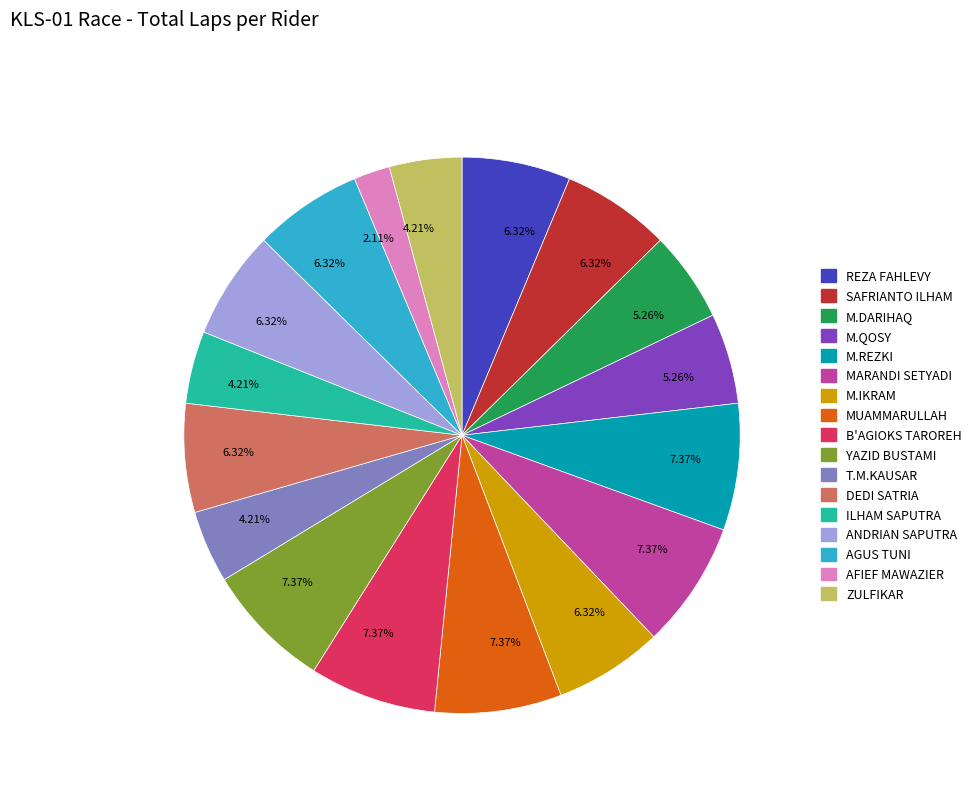

Is there a majority slice in this chart?

No